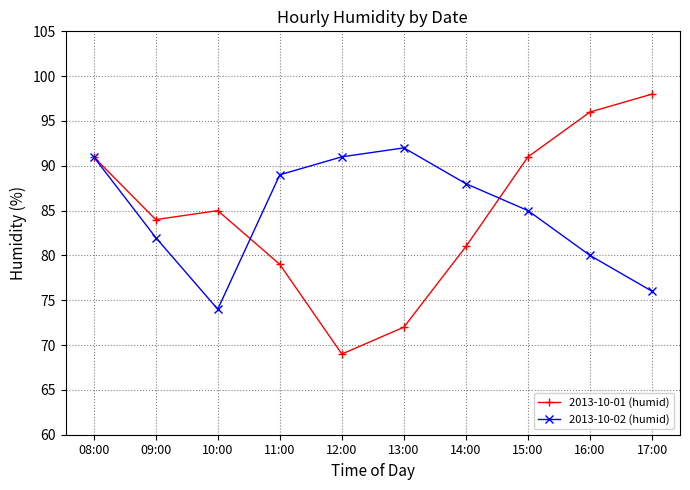

How many interior local valleys does the 2013-10-02 (humid) series have?

1